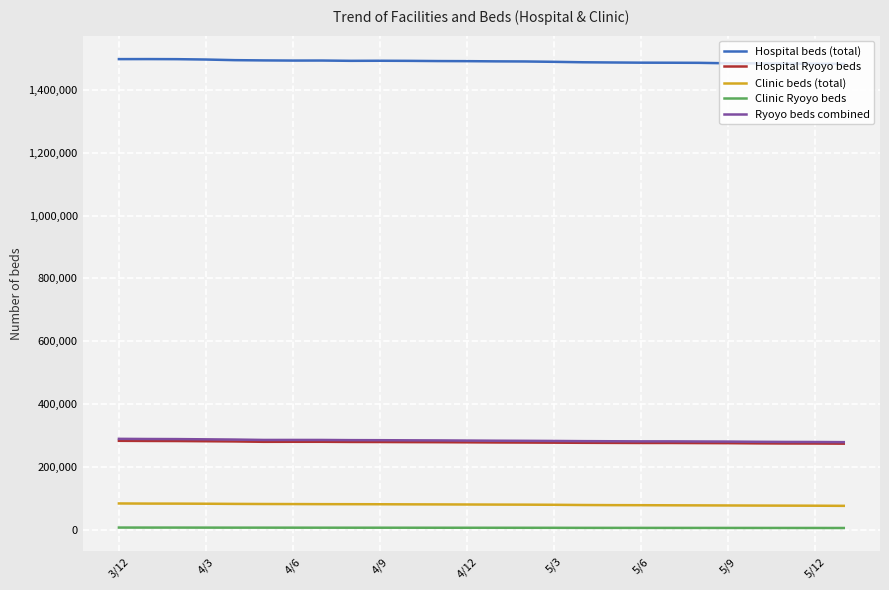

True or false: Ryoyo beds combined and Clinic Ryoyo beds intersect in this chart.

False